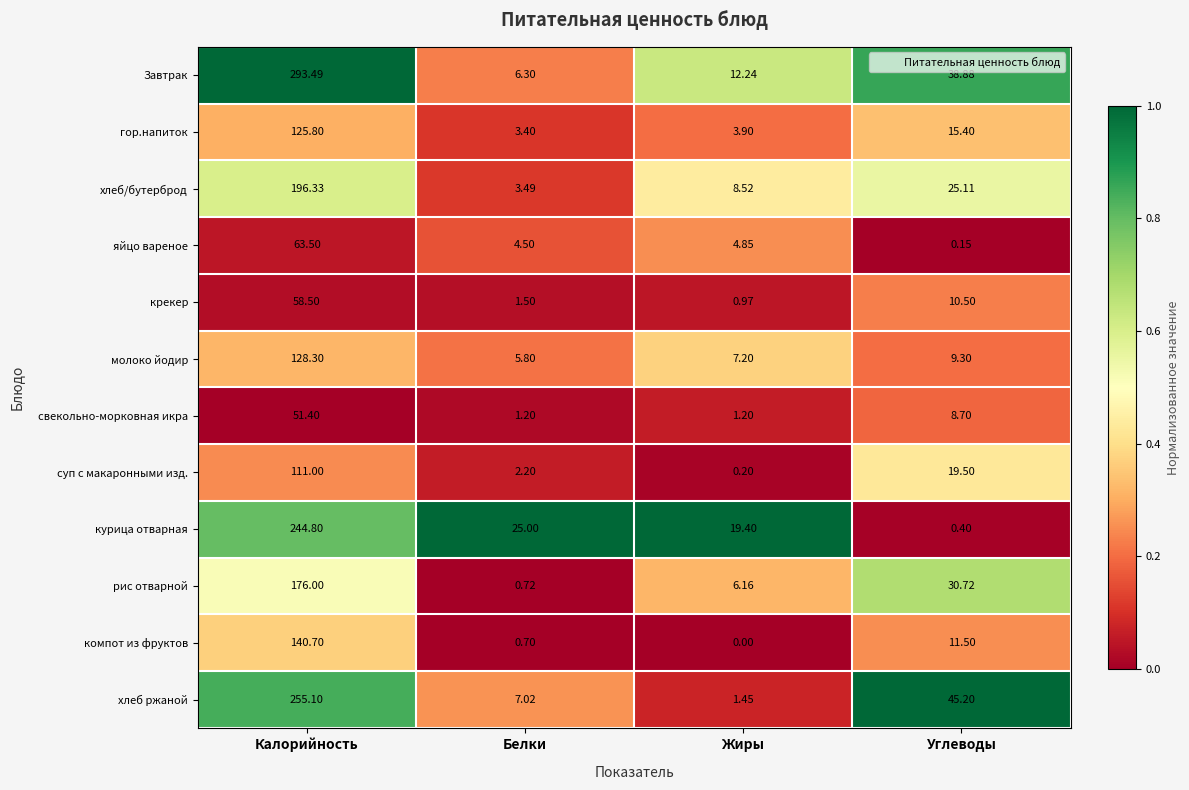

Where does the хлеб ржаной series first go above 45?

Калорийность